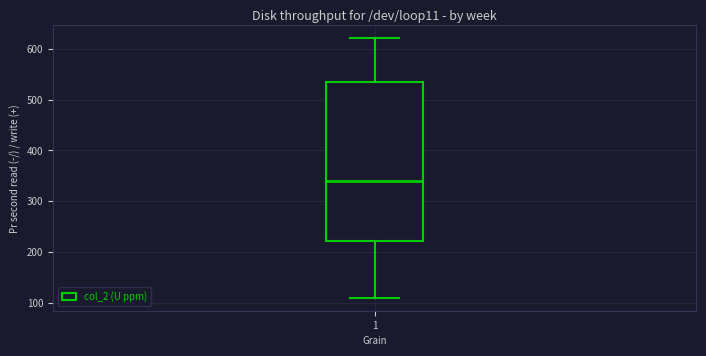

Transcribe this box plot: give where the median line is, the range the box spans, and where the two whiskers end, as read against the y-axis. The values are not printed on the chart, so give them approximately, as read against the axis.

median 340, box 220 to 530, whiskers 110 to 620